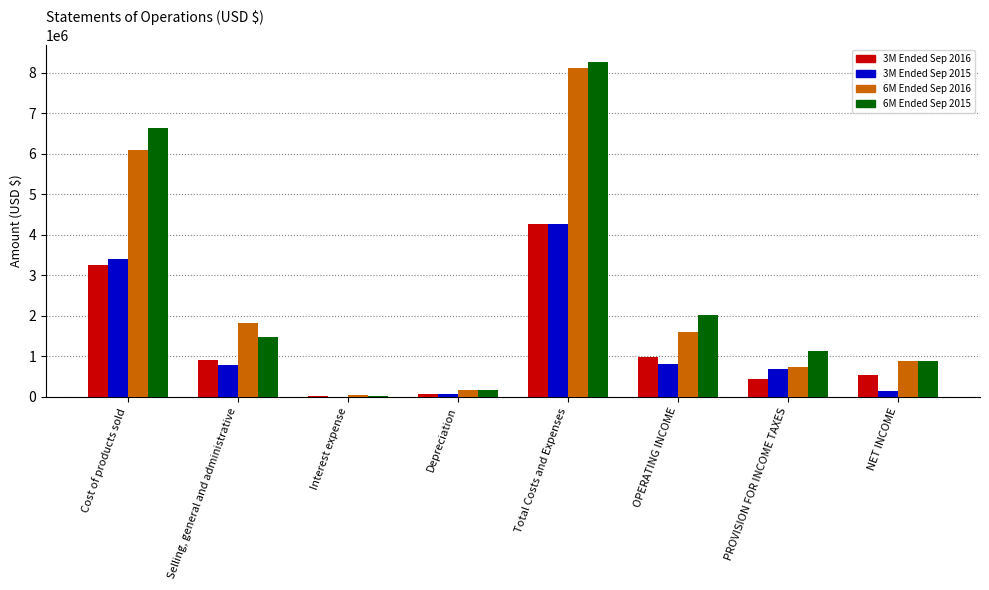

Does the chart contain stacked bars?

No